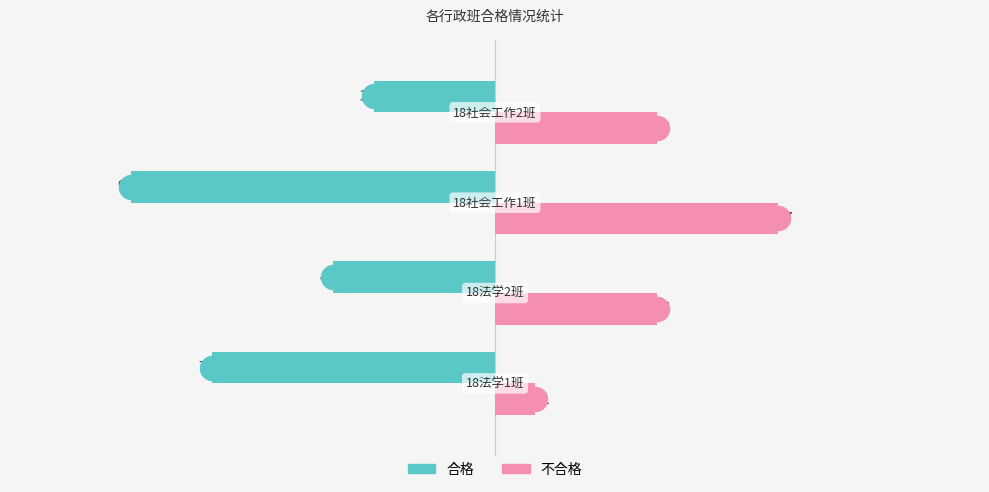

Which series contains the highest Y value?

不合格